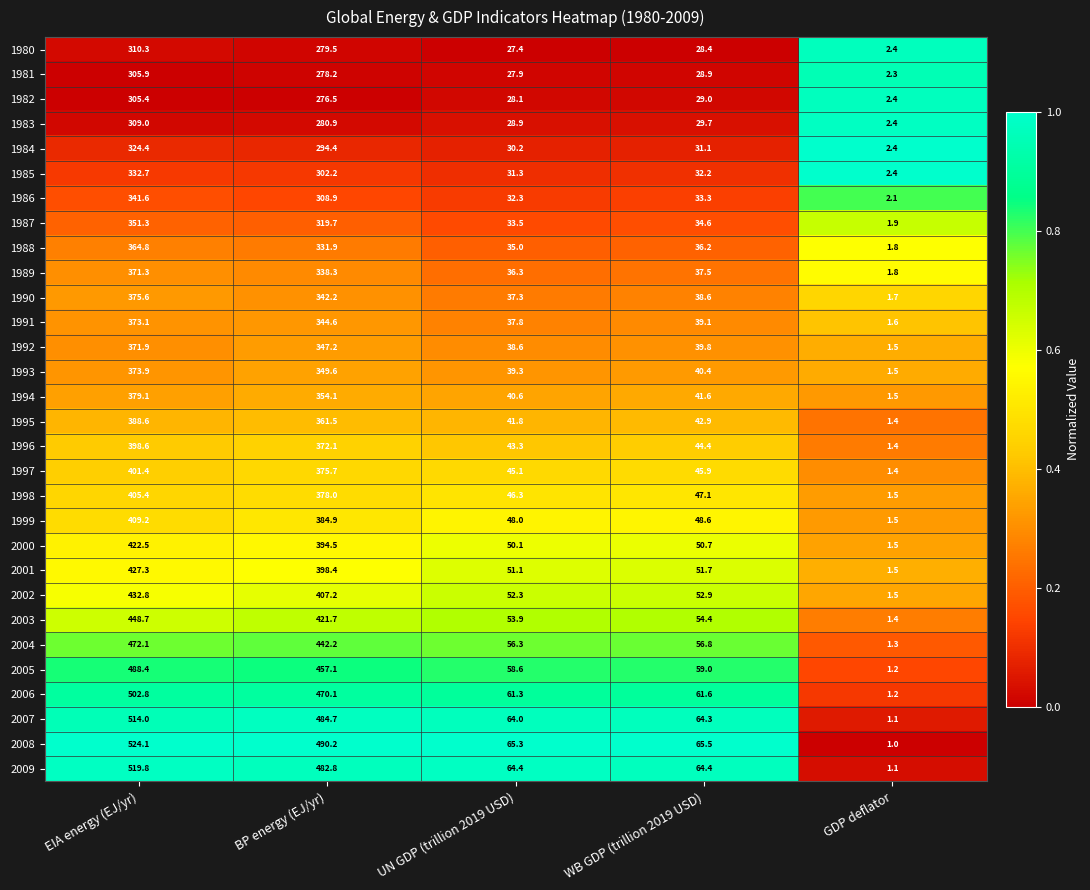

What is the difference between the highest and lowest values at EIA energy (EJ/yr)?

218.7